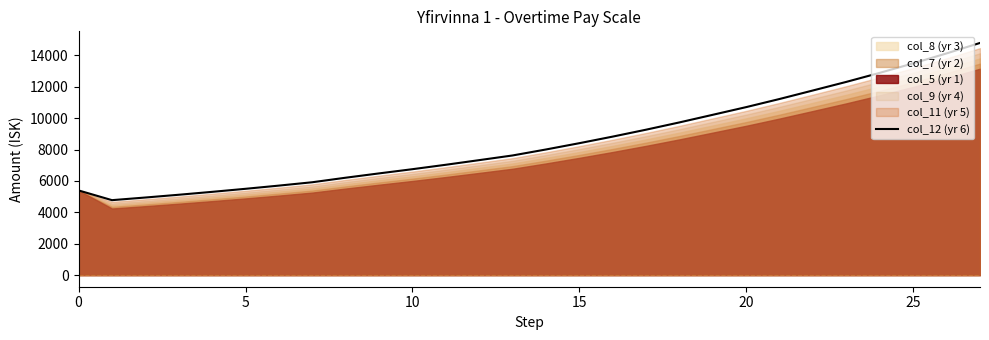

Which label corresponds to the largest value in the chart?

27